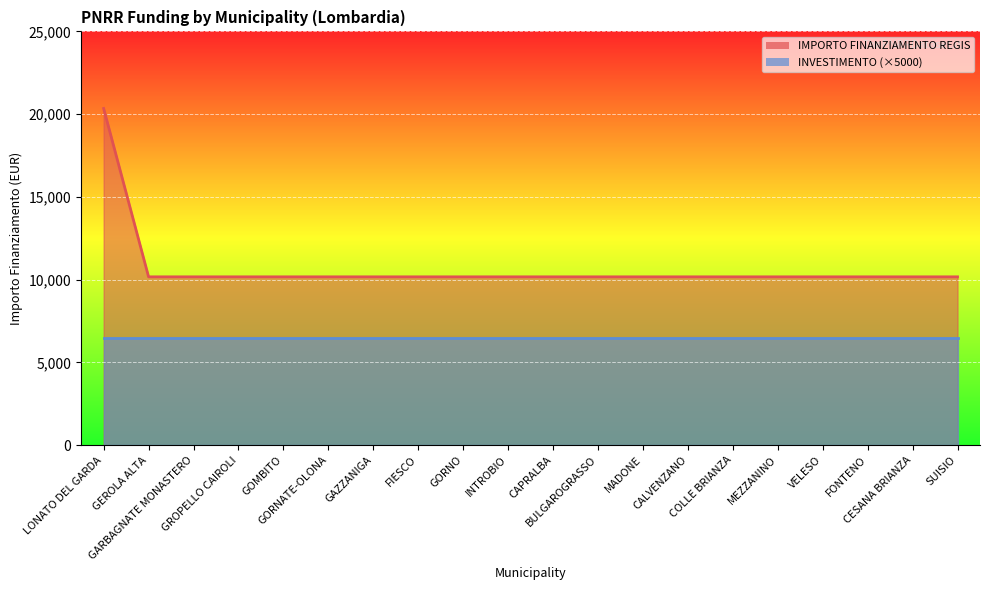

Does the chart display data point markers on the line(s)?

No